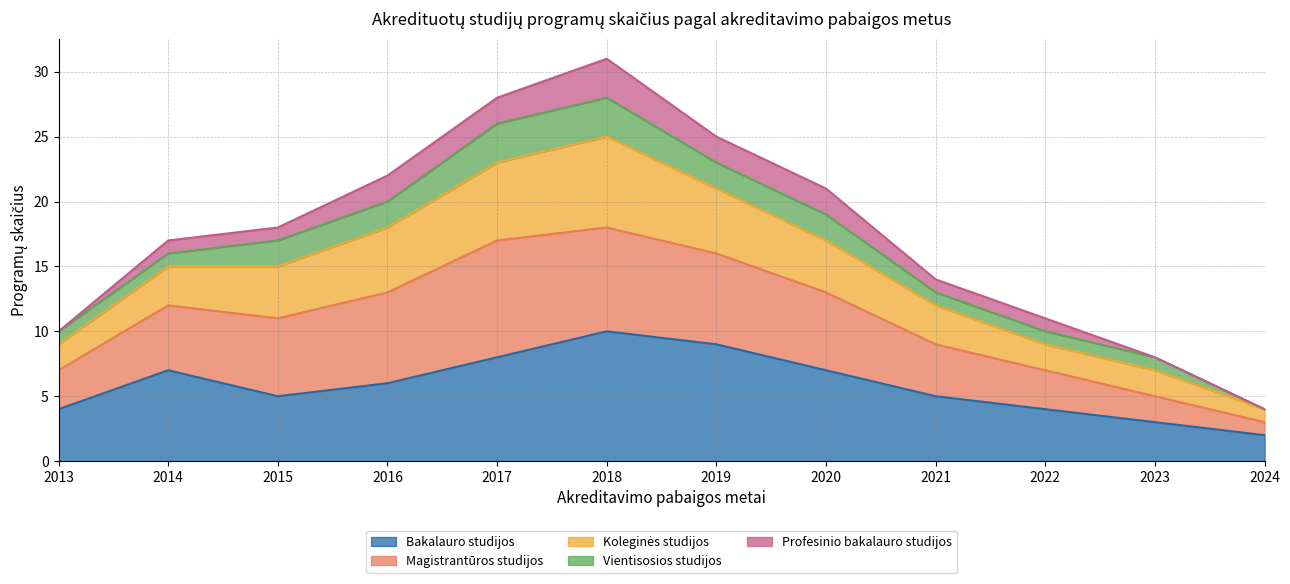

What is the total value across all series at 2021?

14